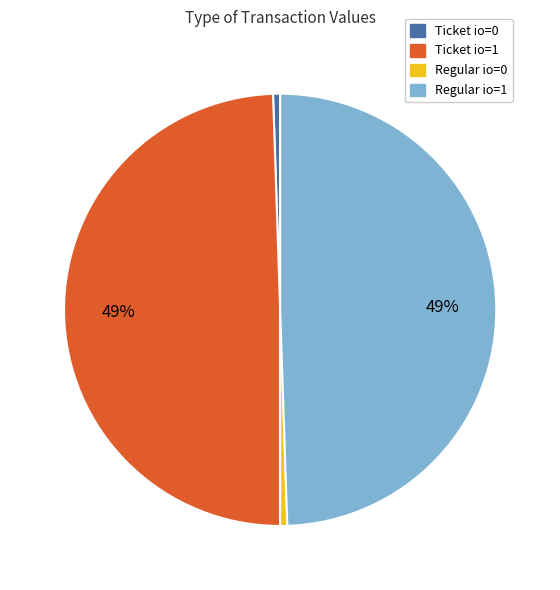

The Ticket io=1 slice represents 62% of the pie. True or false?

False